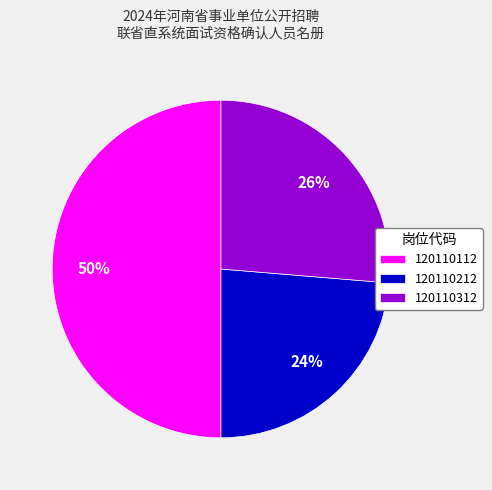

Does 120110212 represent more than half of the total?

No